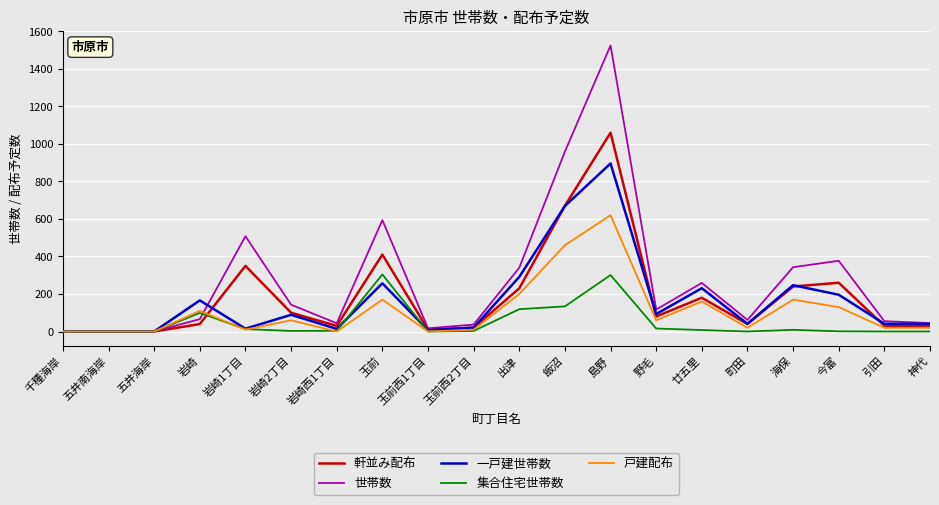

How many series are shown in this chart?

5